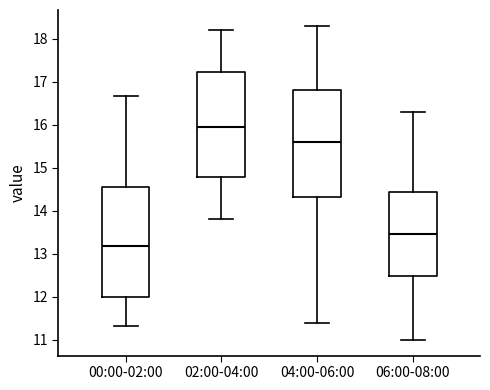

Reading left to right, transcribe this box plot: for each box, give where its median line is, the range the box spans, and where its two whiskers end, as read against the y-axis. The values are not printed on the chart, so give them approximately, as read against the axis.

00:00-02:00: median 13.2, box 12.0 to 14.6, whiskers 11.3 to 16.7
02:00-04:00: median 16.0, box 14.8 to 17.2, whiskers 13.8 to 18.2
04:00-06:00: median 15.6, box 14.3 to 16.8, whiskers 11.4 to 18.3
06:00-08:00: median 13.5, box 12.5 to 14.4, whiskers 11.0 to 16.3